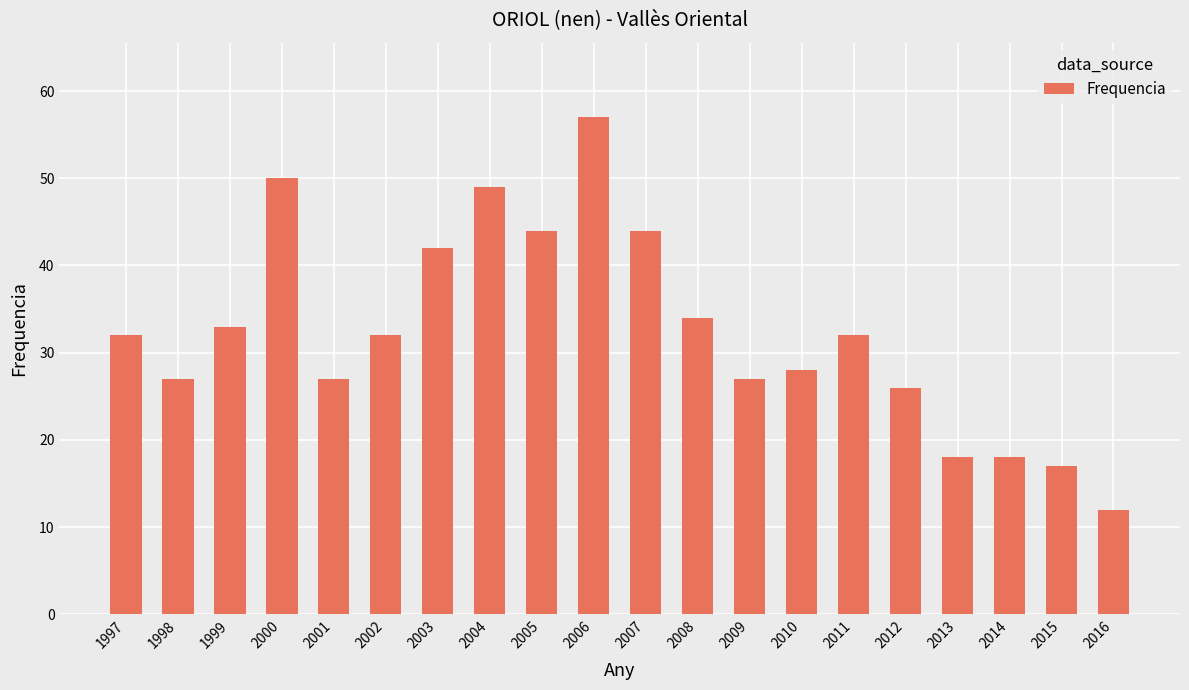

At which category does the chart reach its peak across all series?

2006